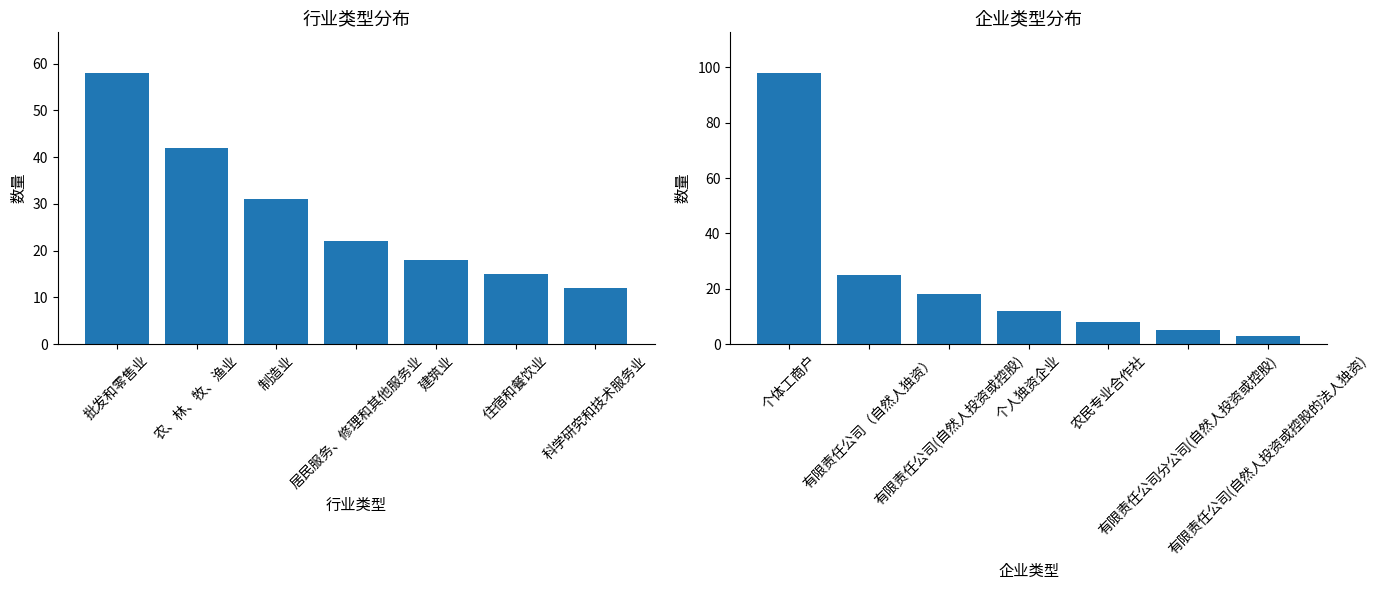

Reading left to right, what are all the values shown in this chart?

行业类型: 58	42	31	22	18	15	12
企业类型: 98	25	18	12	8	5	3